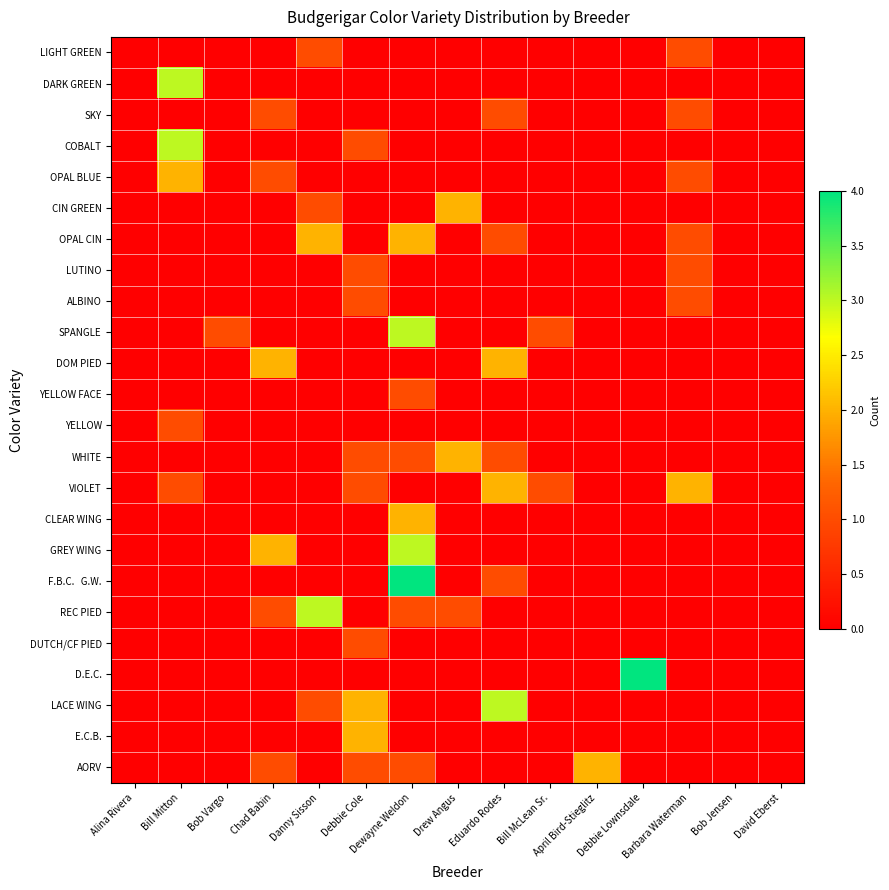

Which series has the largest total across all categories?

VIOLET